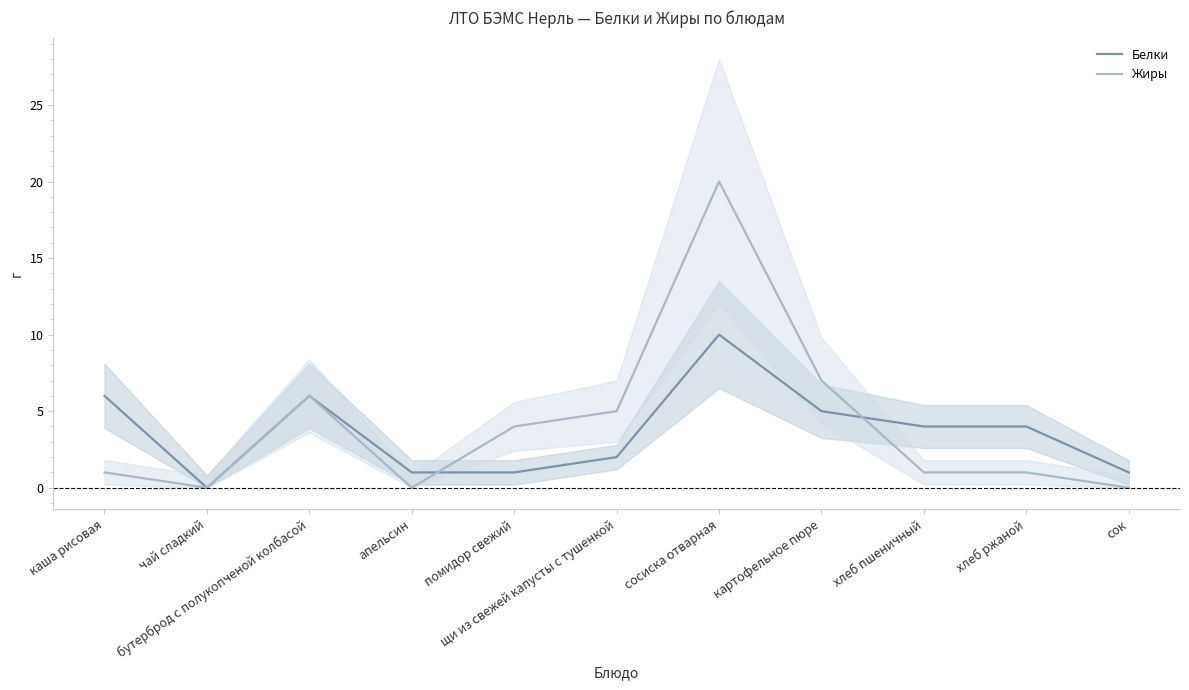

What is the sum of all Жиры values?

45